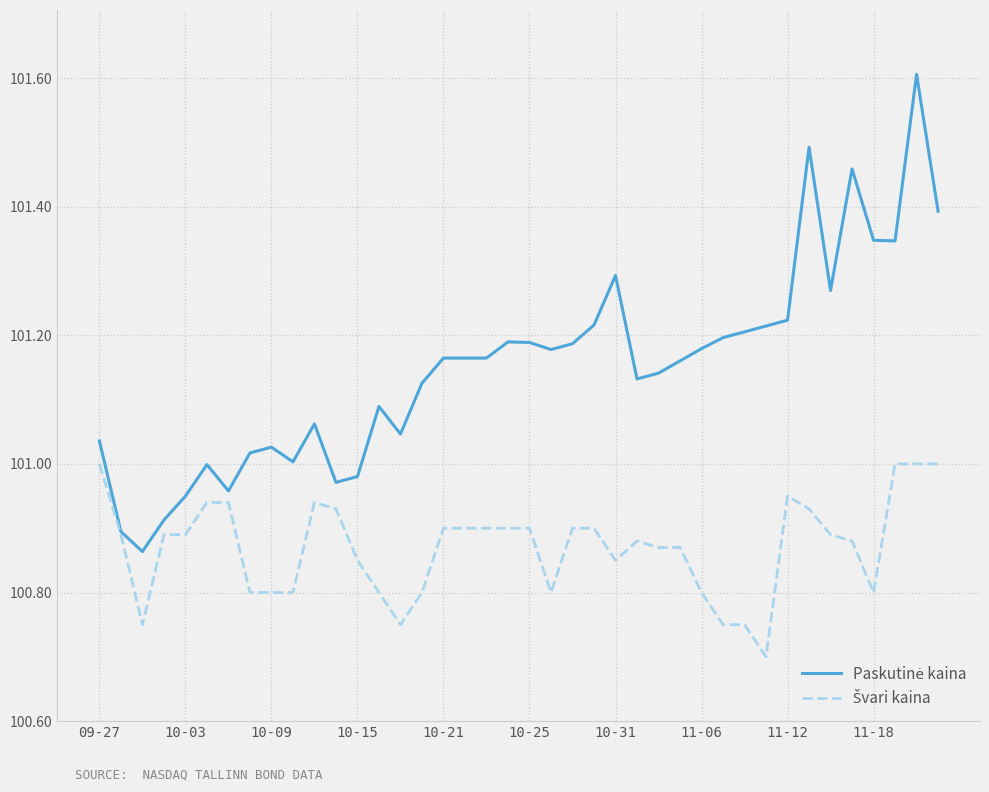

What is the greatest value displayed?

101.6